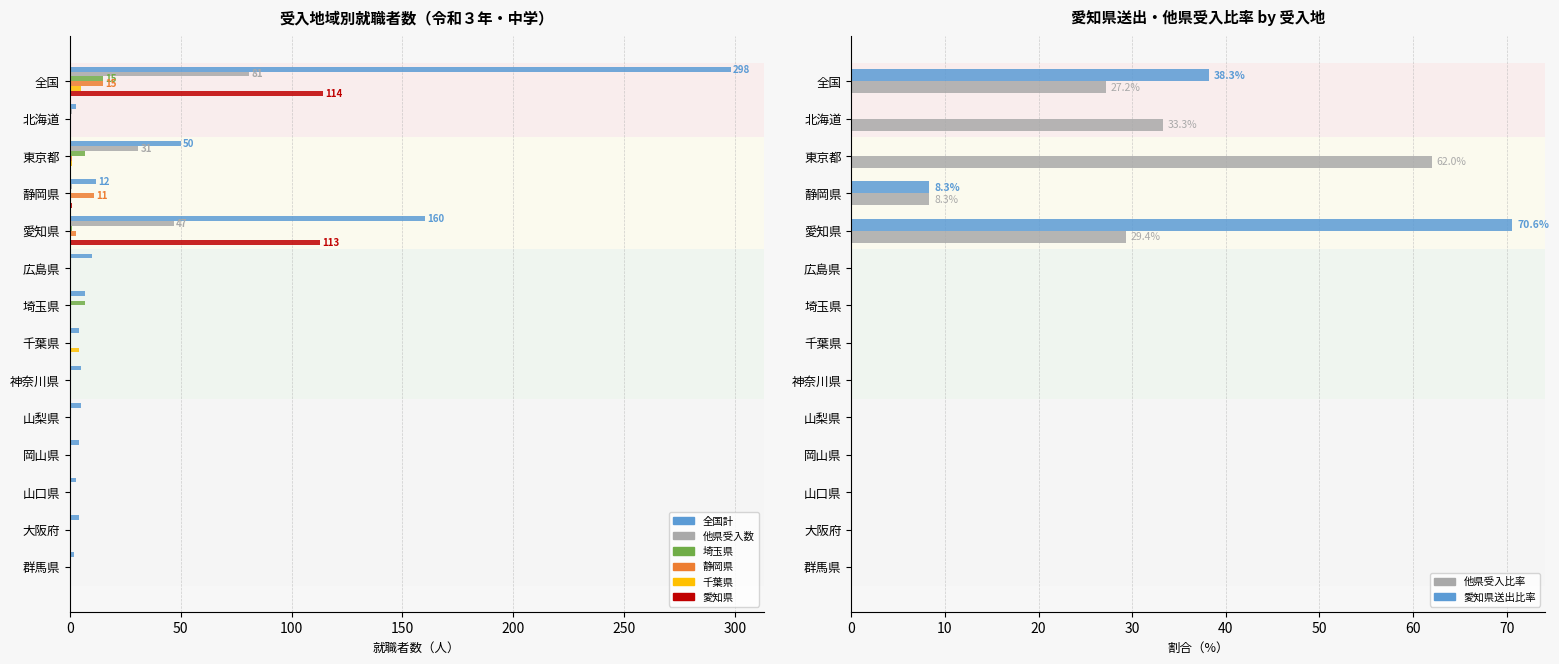

What position from the left is 千葉県?

8